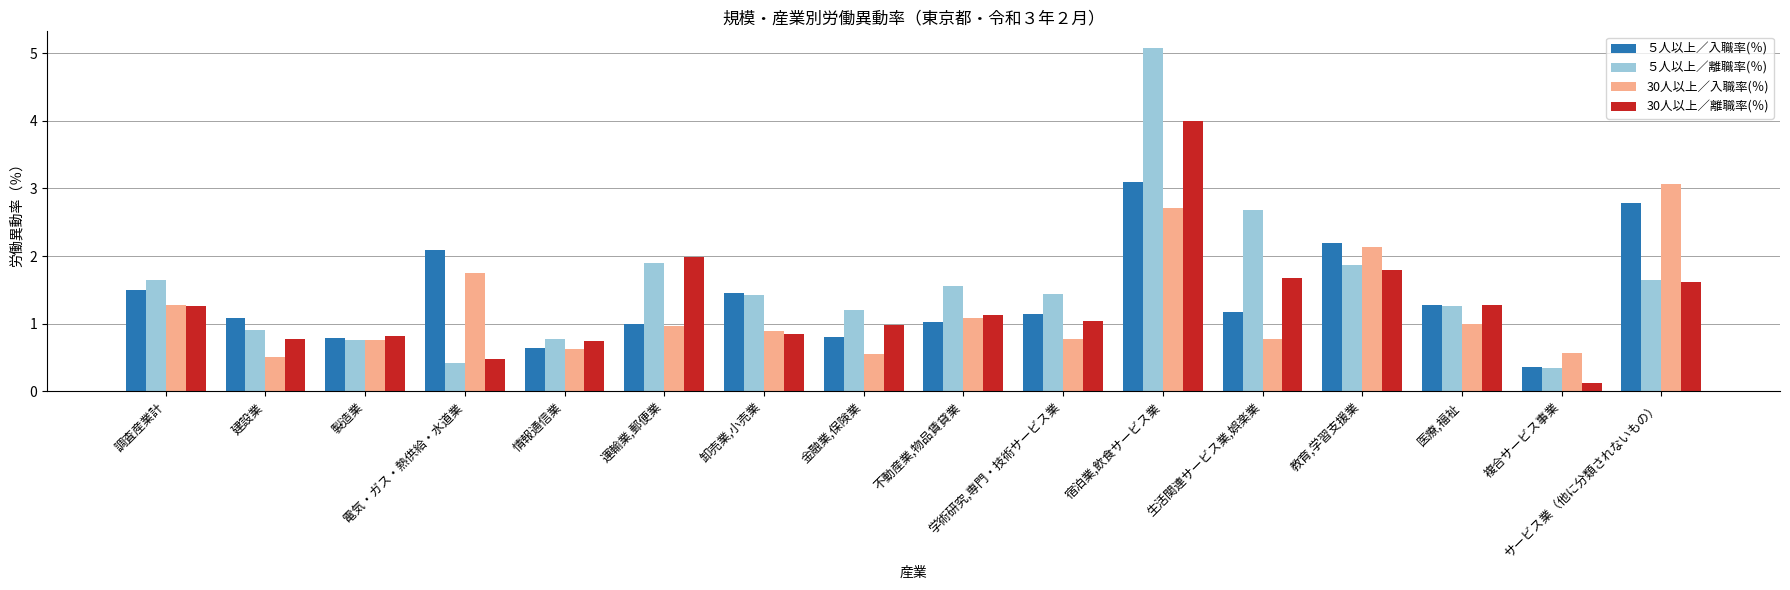

What is the spread (max minus min) of values at 不動産業,物品賃貸業?

0.5